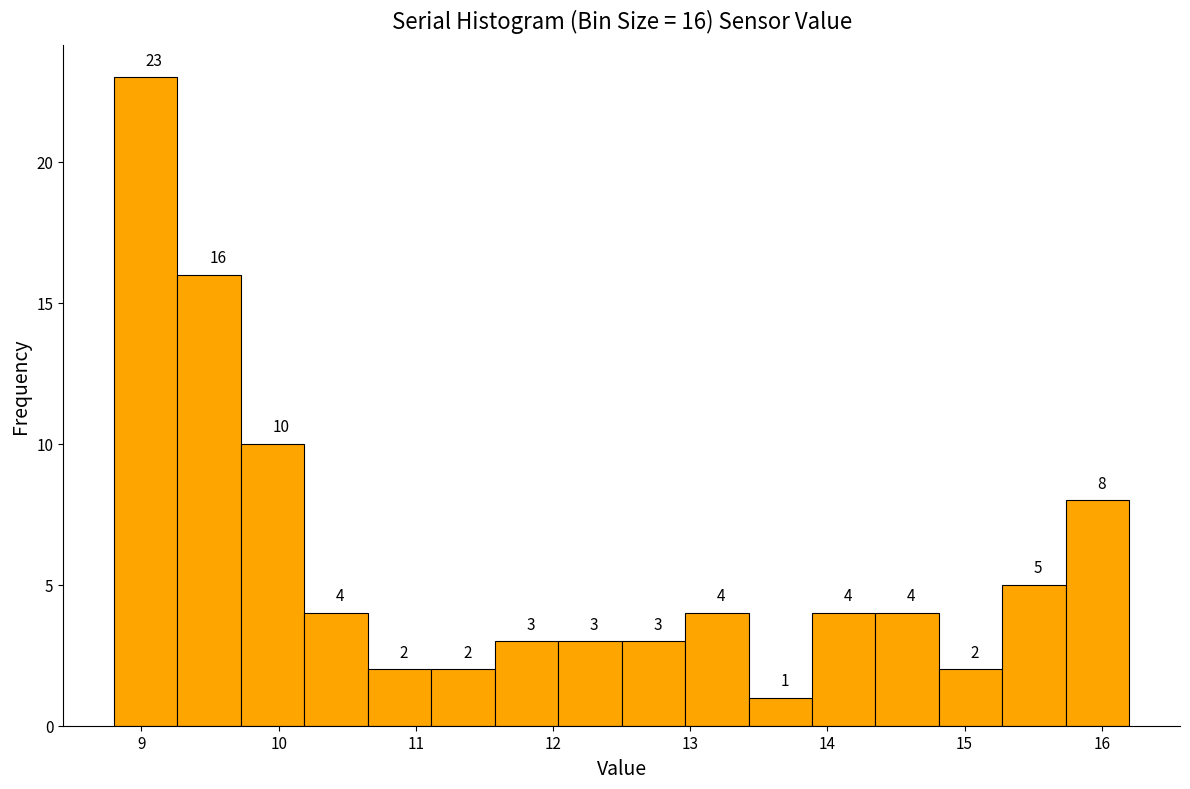

Over which range of the x-axis is the bar tallest?

8.8 to 9.3